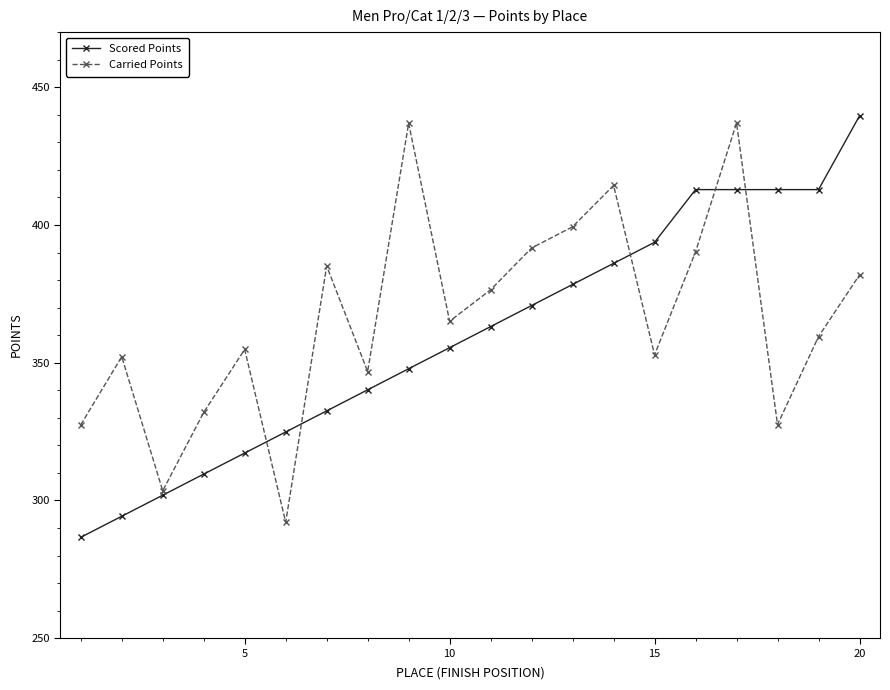

What is the minimum value for Carried Points?

292.1